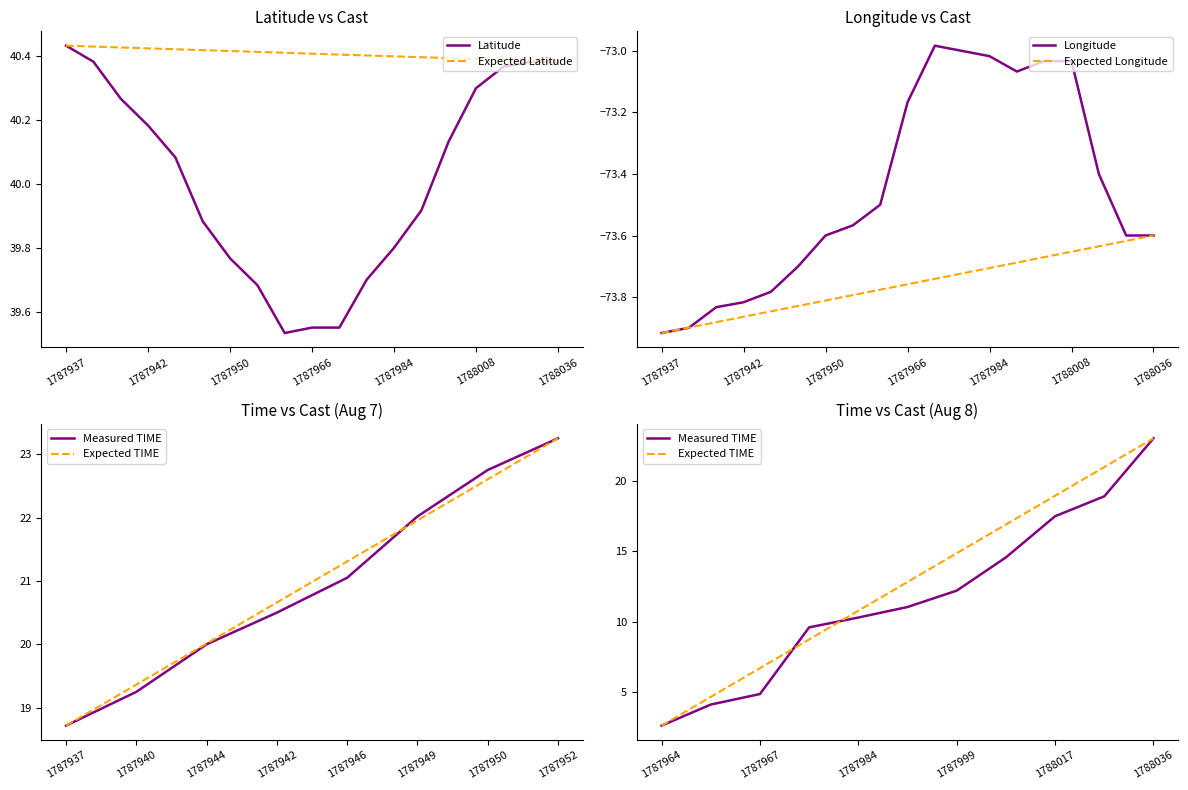

What is the label of the 15th point from the right?

1787946